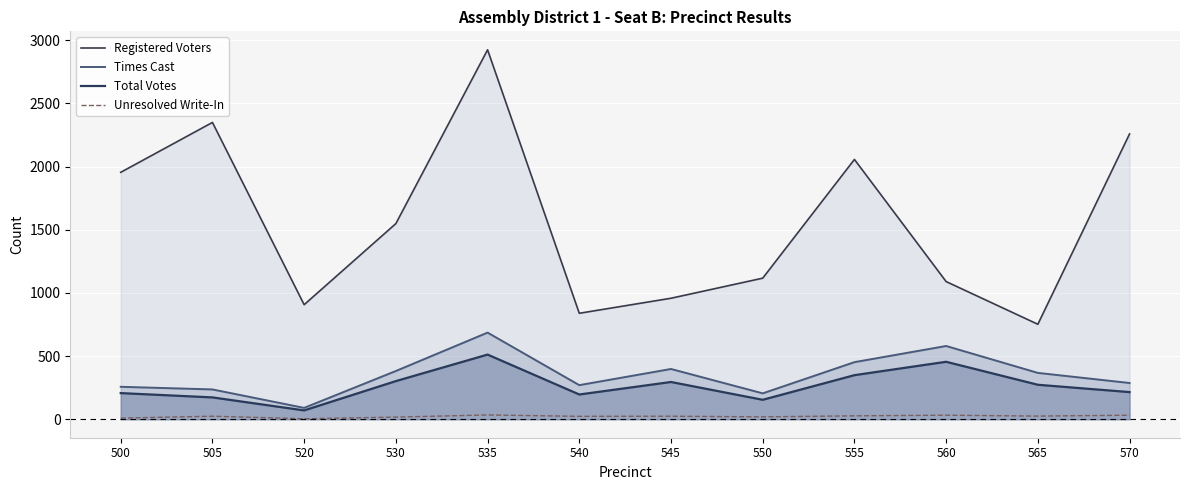

Reading left to right, what are all the values shown in this chart?

Registered Voters: 1955	2350	907	1549	2925	839	958	1117	2057	1090	752	2259
Times Cast: 257	236	90	382	686	270	398	205	452	580	367	287
Total Votes: 207	173	70	302	512	196	295	154	349	455	273	215
Unresolved Write-In: 9	24	4	17	34	23	24	19	27	32	25	32